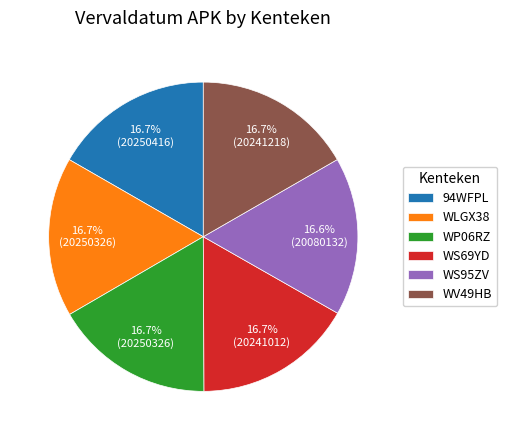

What is the ratio of the value at WS95ZV to the value at 94WFPL?

1.0